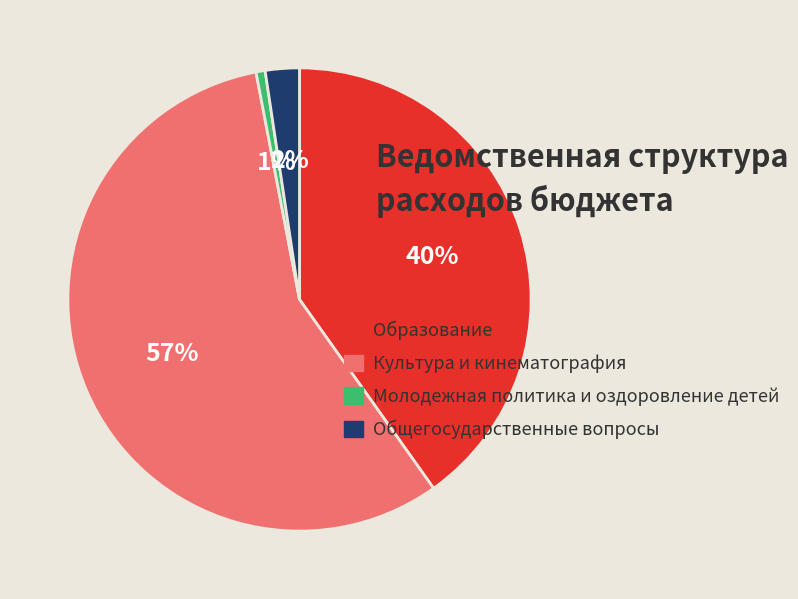

Is Культура и кинематография the majority of the pie?

Yes